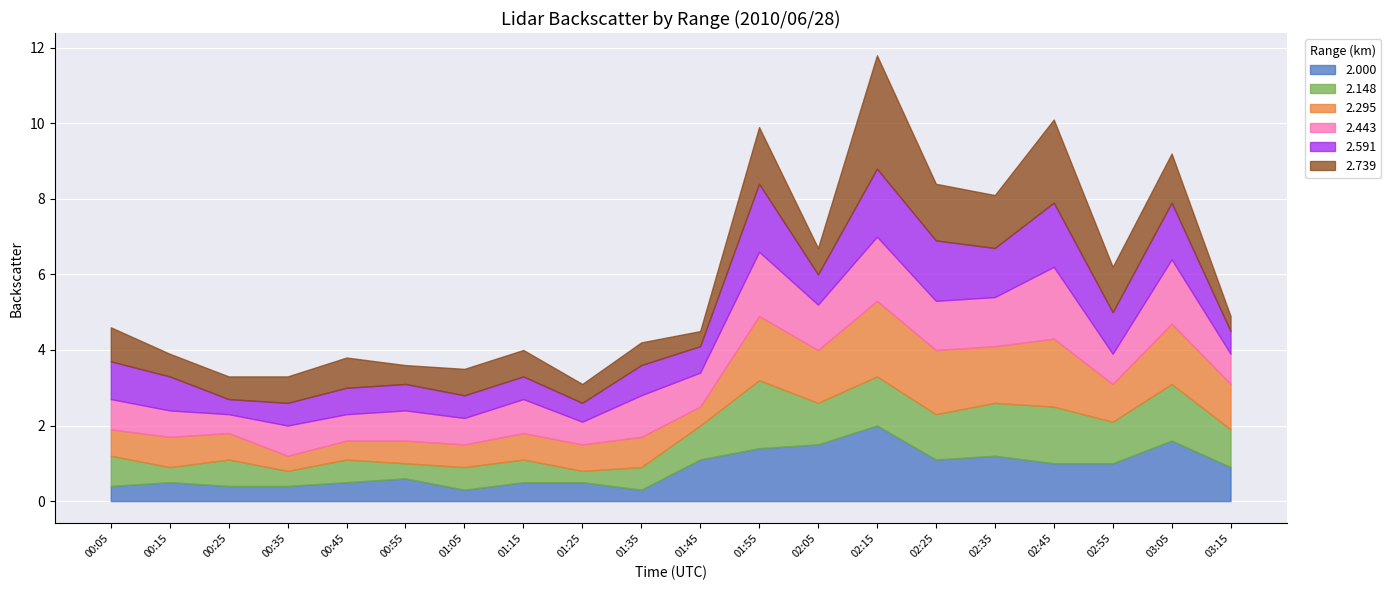

In 2.739, how many points are higher than both neighbors (excluding endpoints)?

6